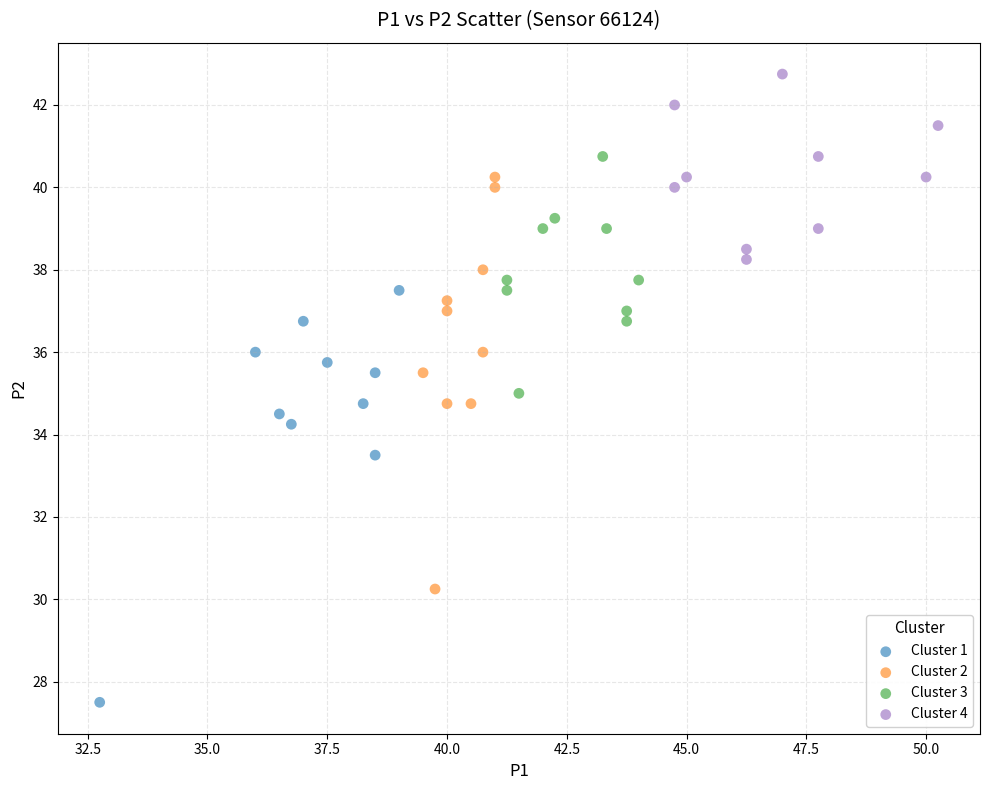

Which series contains the lowest Y value?

Cluster 1